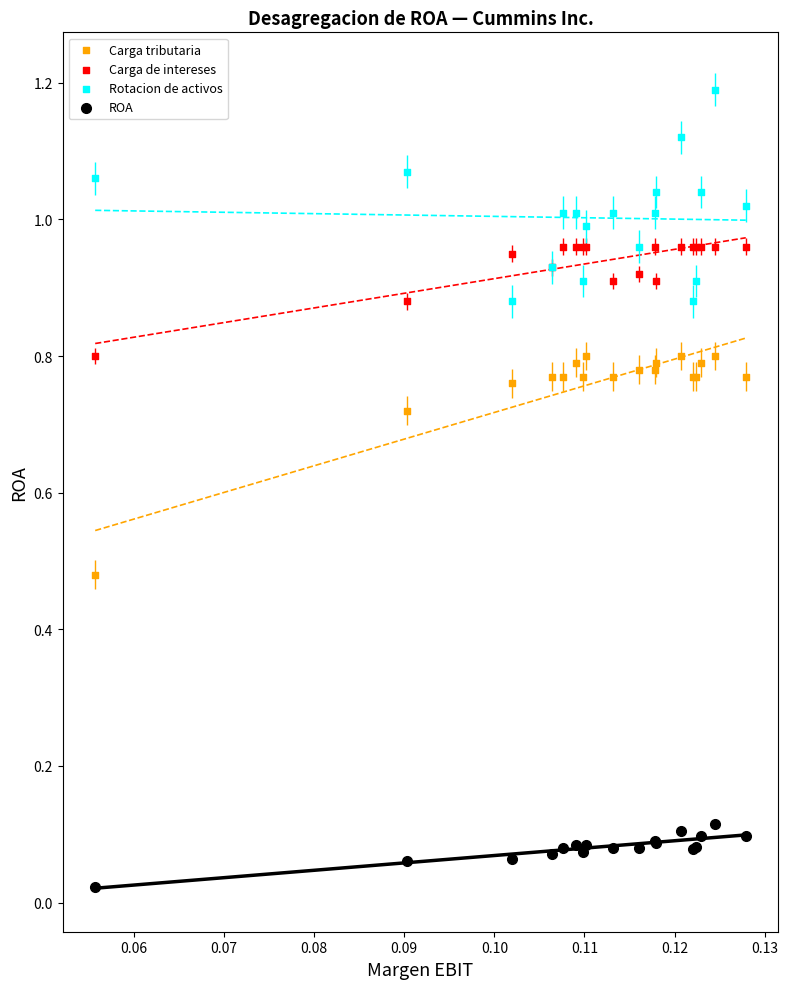

Which series reaches the maximum Y coordinate?

Rotacion de activos